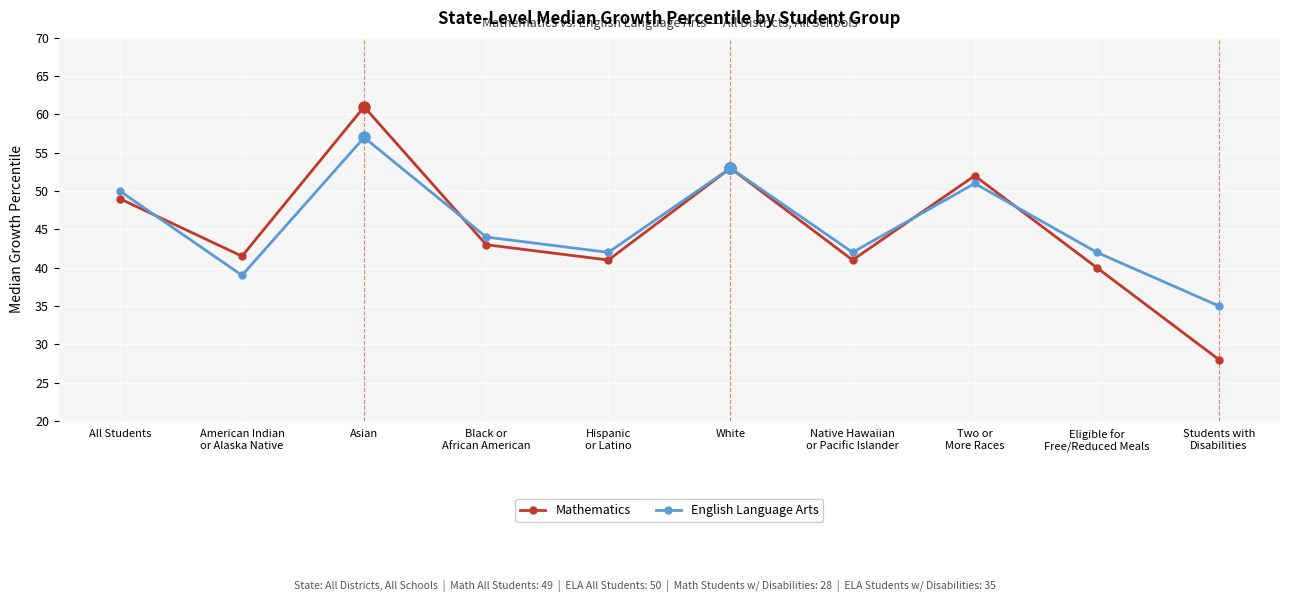

How many categories are shown in the chart?

10